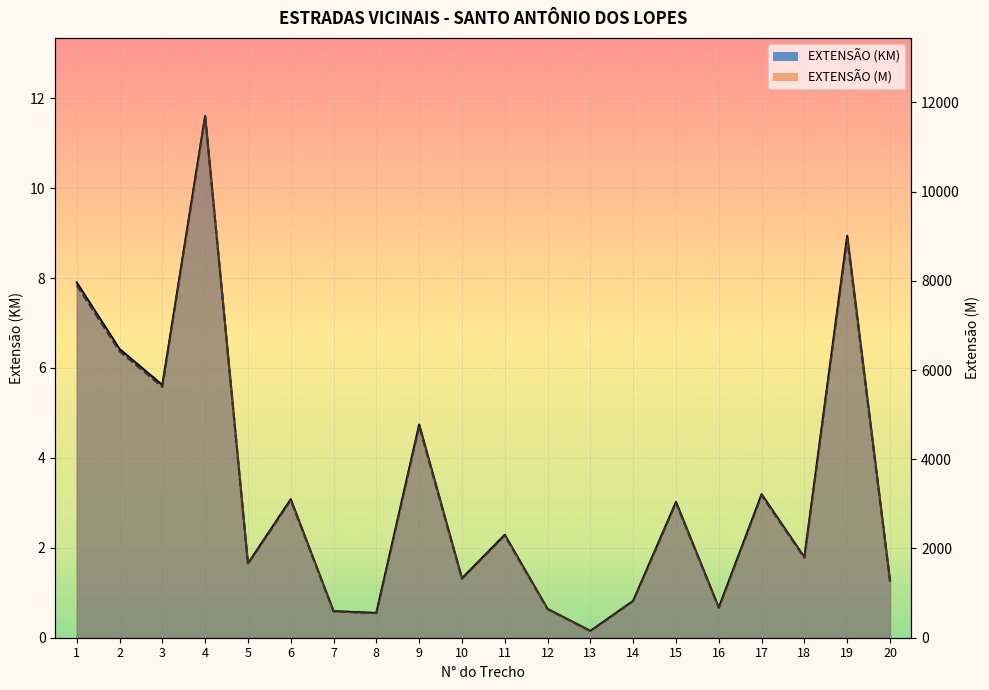

True or false: EXTENSÃO (M) has more than 2 interior local peaks.

True